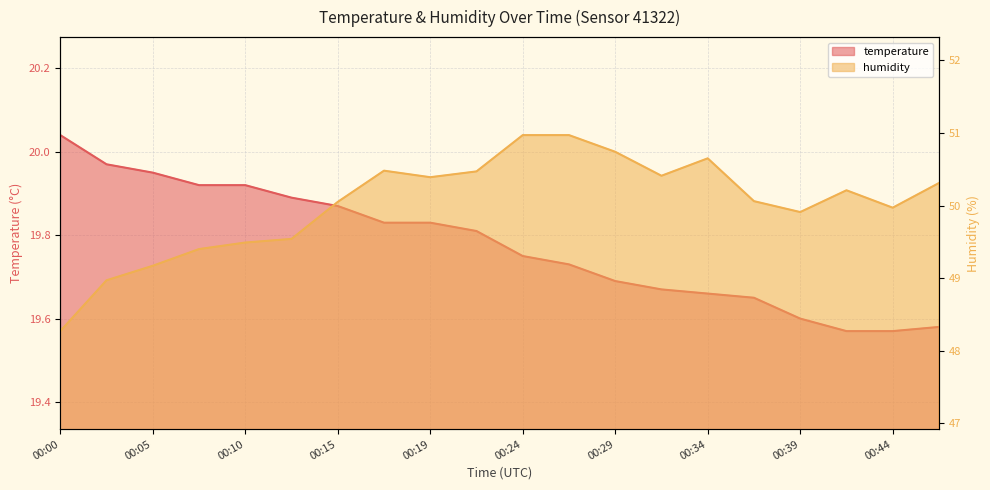

What is the highest value of the temperature series?

20.0